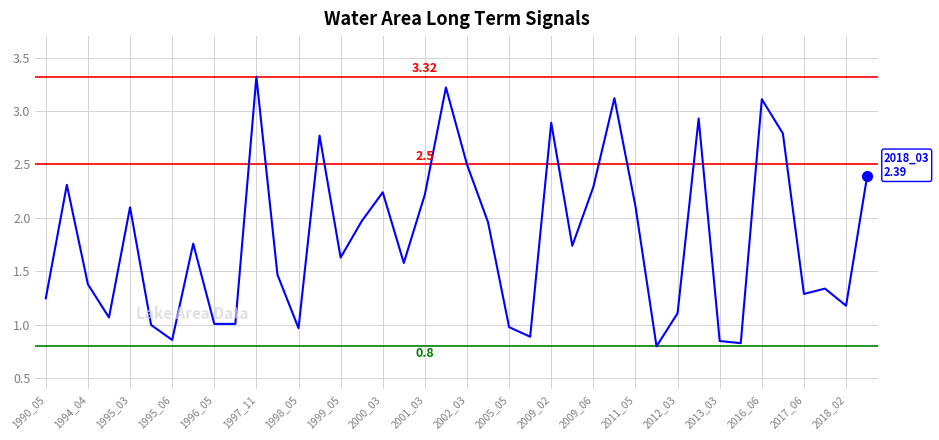

What is the difference between the maximum and minimum values?

2.5